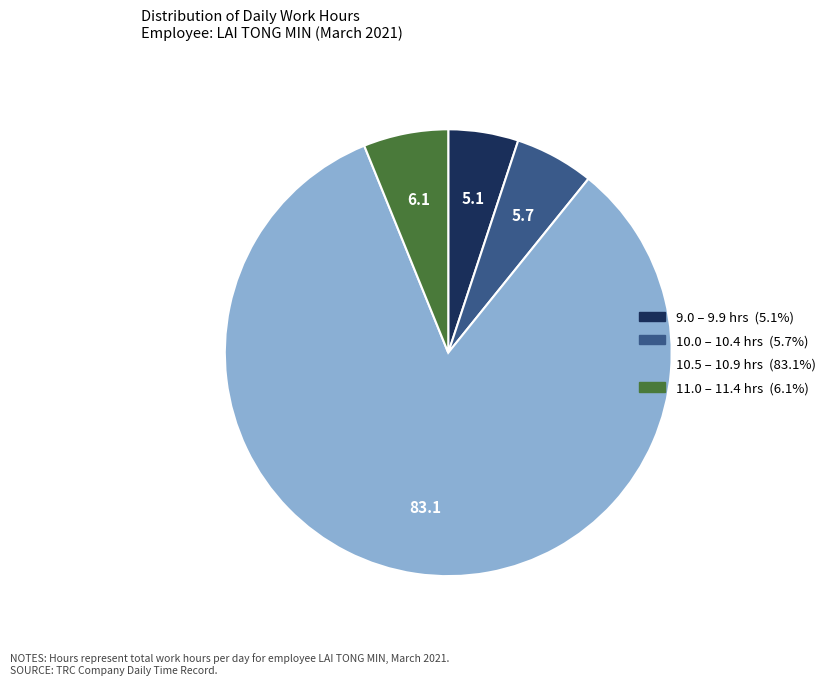

Is there a majority slice in this chart?

Yes